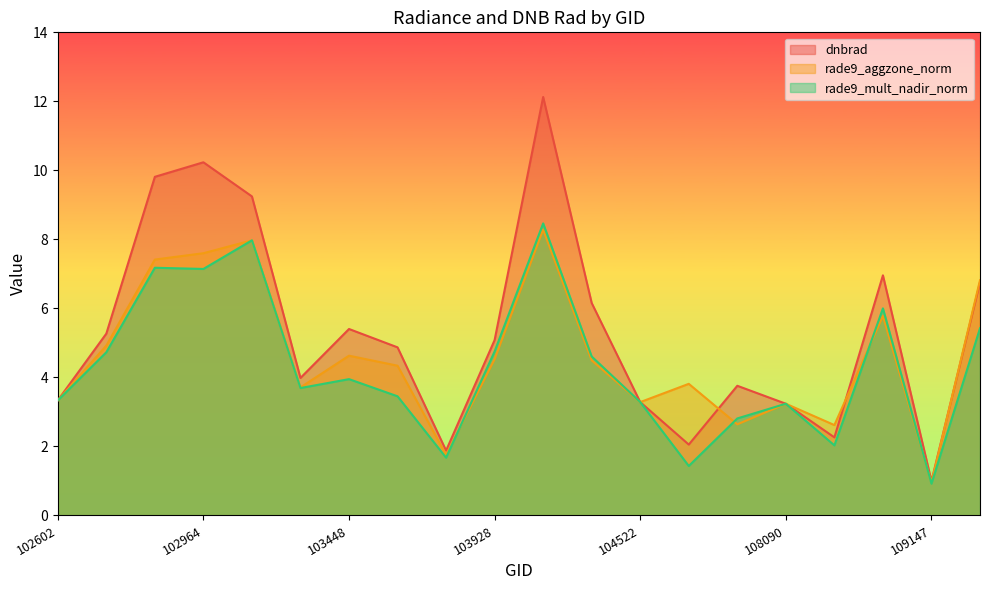

What is the total value across all series at 109495?

19.0